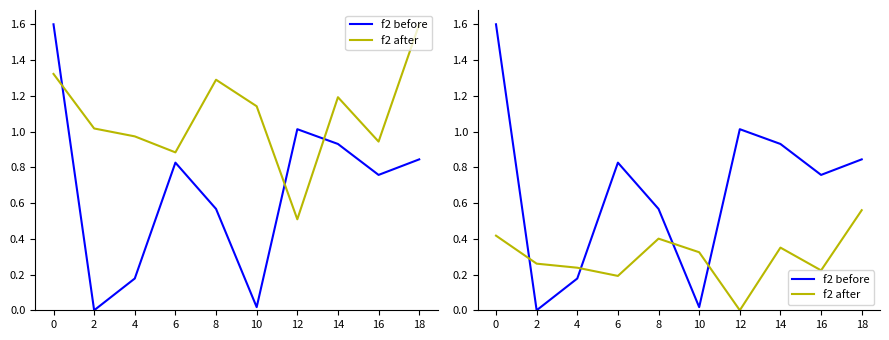

Rank the series by their average value, from highest to lowest.

f2 before, f2 after